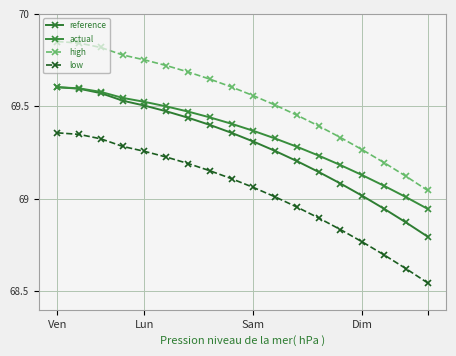

What is the average value of the reference series?

69.3